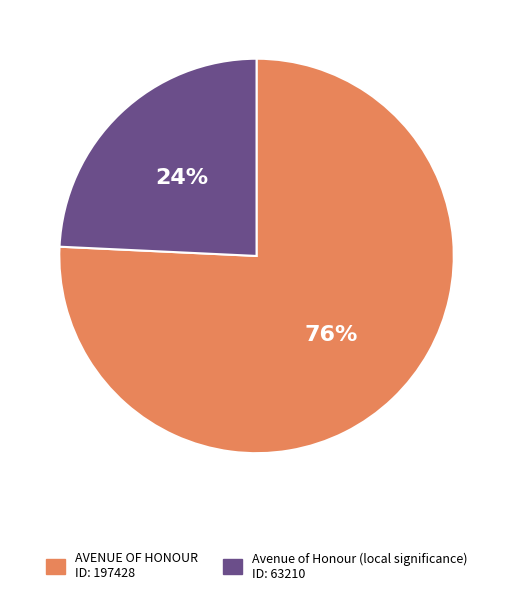

To the nearest percent, what is the combined percentage of Avenue of Honour (local significance) and AVENUE OF HONOUR?

100%